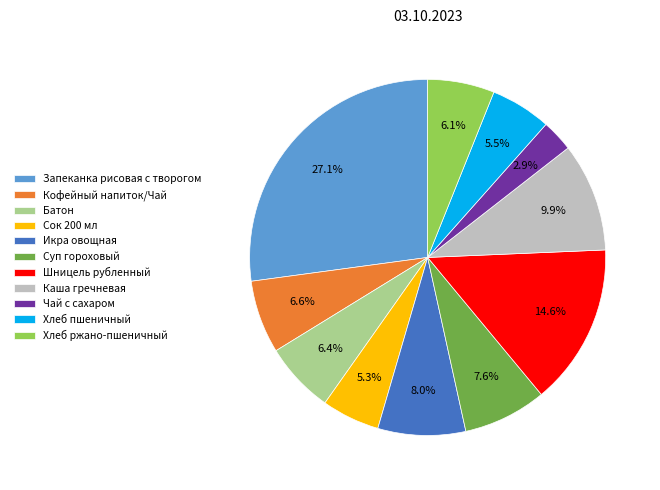

Which slice is the smallest?

Чай с сахаром